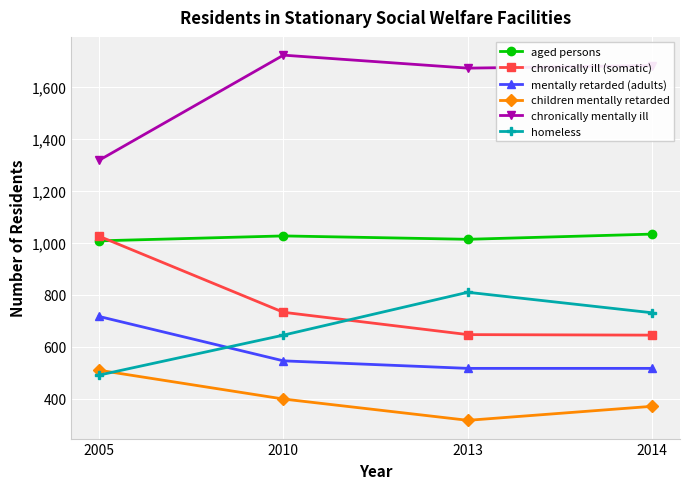

Count the aged persons values in the range 1013 to 1033.

3